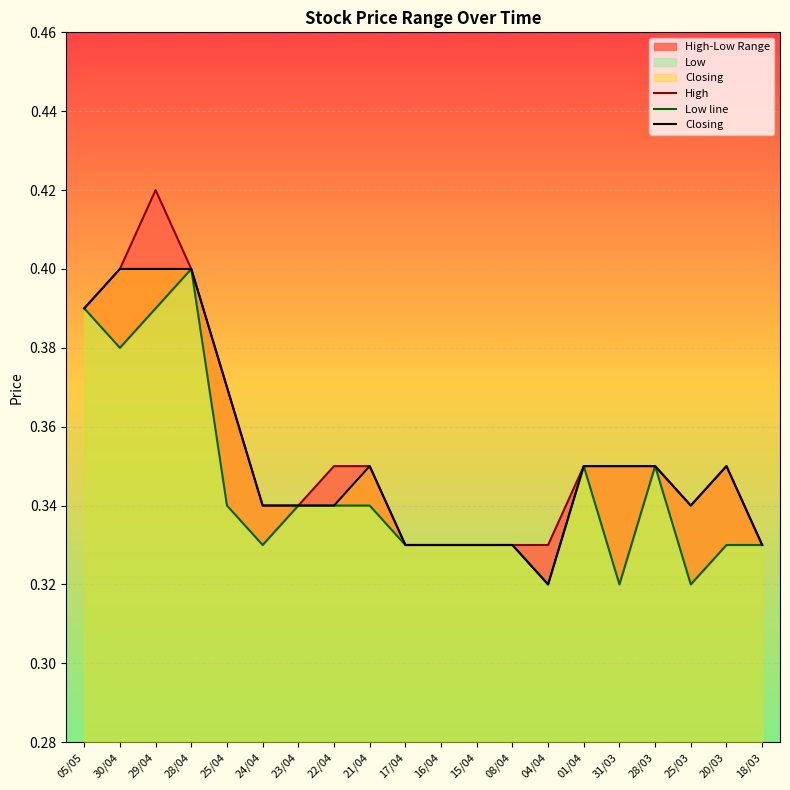

The value of Closing at 24/04 is 0.2. True or false?

False